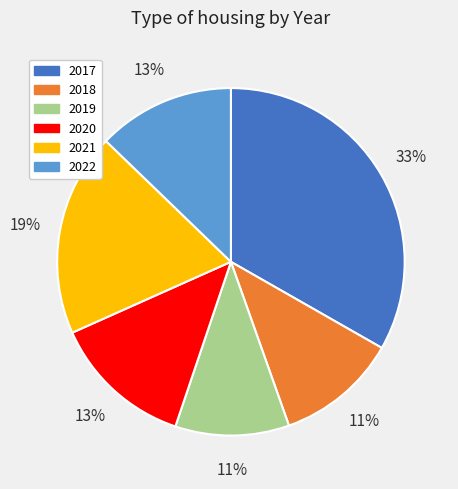

Between 2017 and 2021, which is larger?

2017